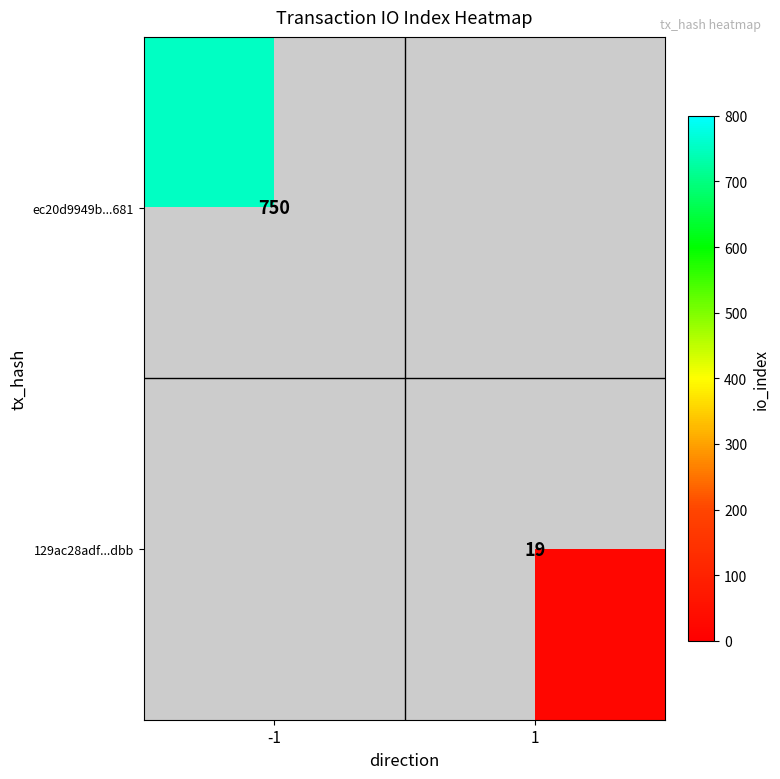

True or false: ec20d9949b...681 has a value of 750 at -1.

True